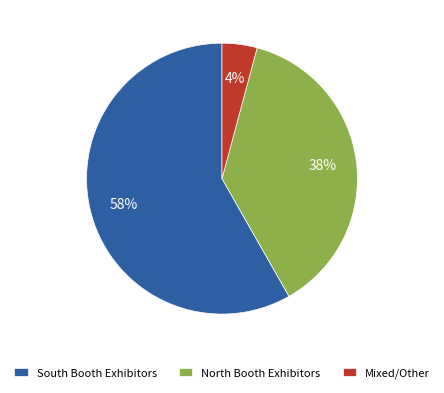

The Mixed/Other slice represents 11% of the pie. True or false?

False